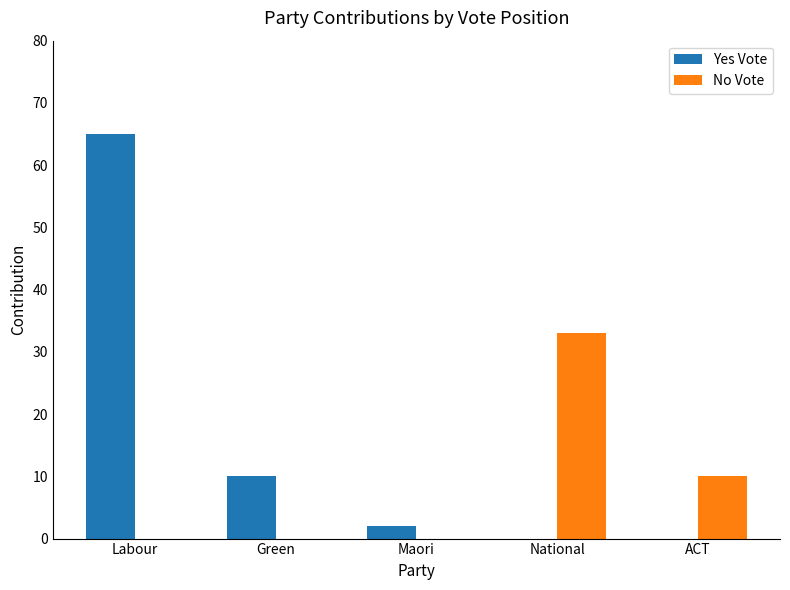

At which label is Yes Vote closest to 32?

Green